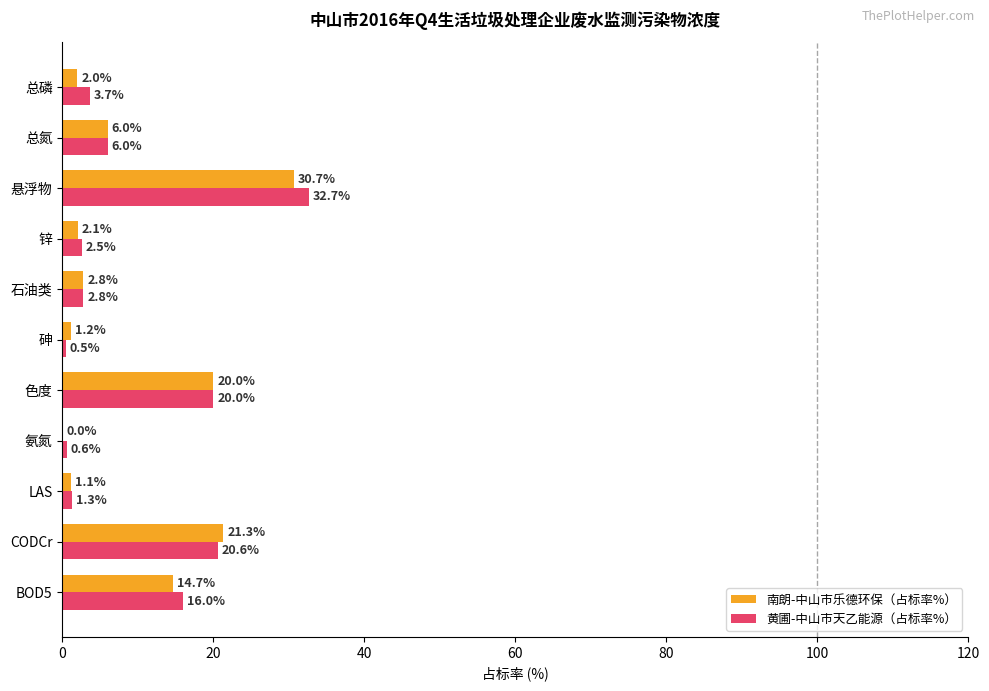

What is the maximum value for 南朗-中山市乐德环保（占标率%）?

30.7